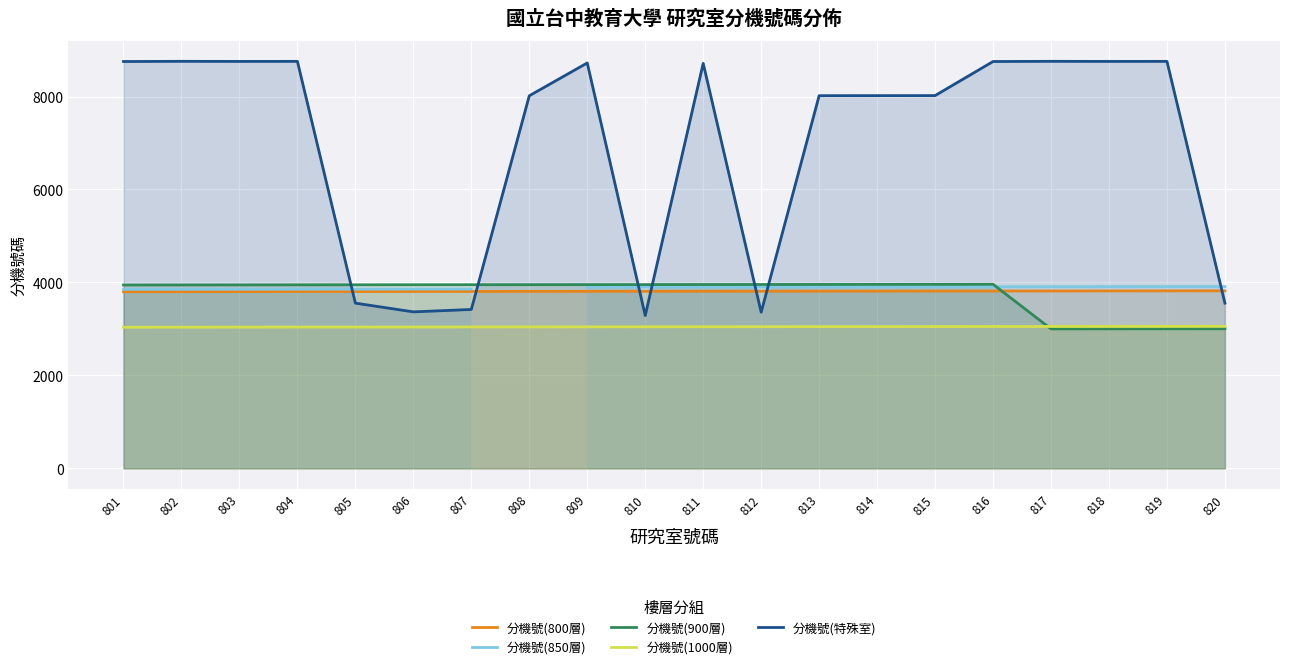

Where is 分機號(850層) nearest to the value 3882?

809